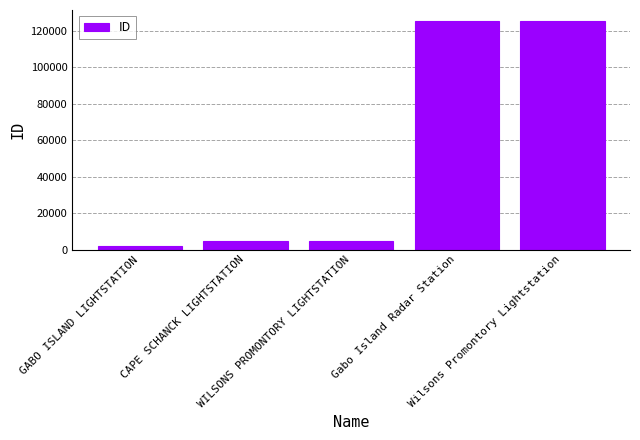

Are the bars horizontal?

No